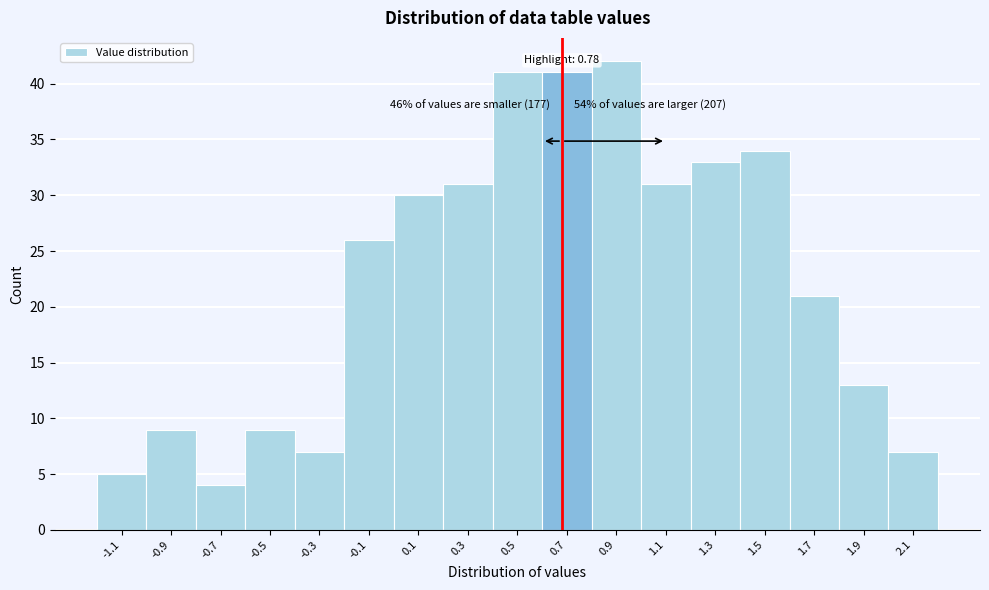

Reading right to left, transcribe all the data shown in this chart.

2.1=7	1.9=13	1.7=21	1.5=34	1.3=33	1.1=31	0.9=42	0.7=41	0.5=41	0.3=31	0.1=30	-0.1=26	-0.3=7	-0.5=9	-0.7=4	-0.9=9	-1.1=5